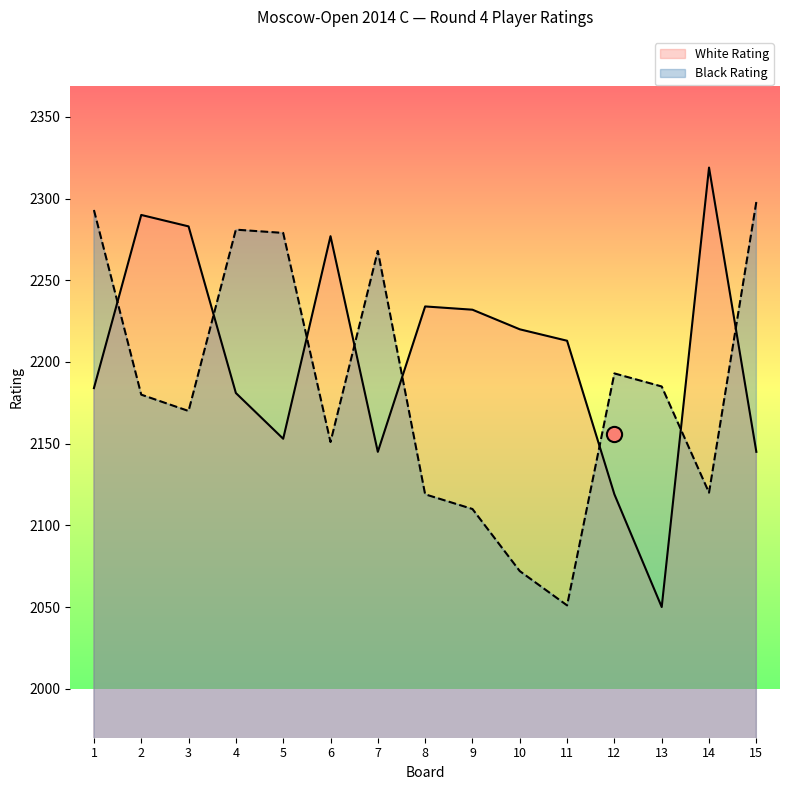

Which series has the largest total across all categories?

White Rating